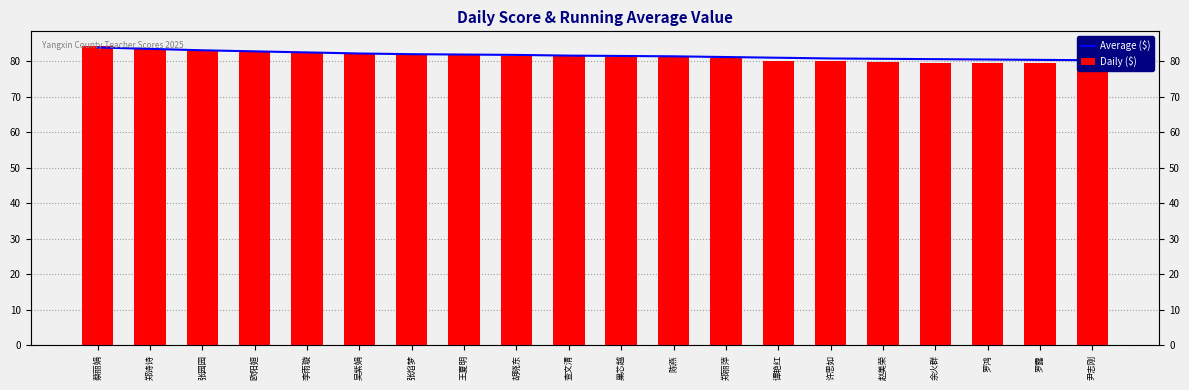

List the series in order of their peak value, lowest first.

Average ($), Daily ($)